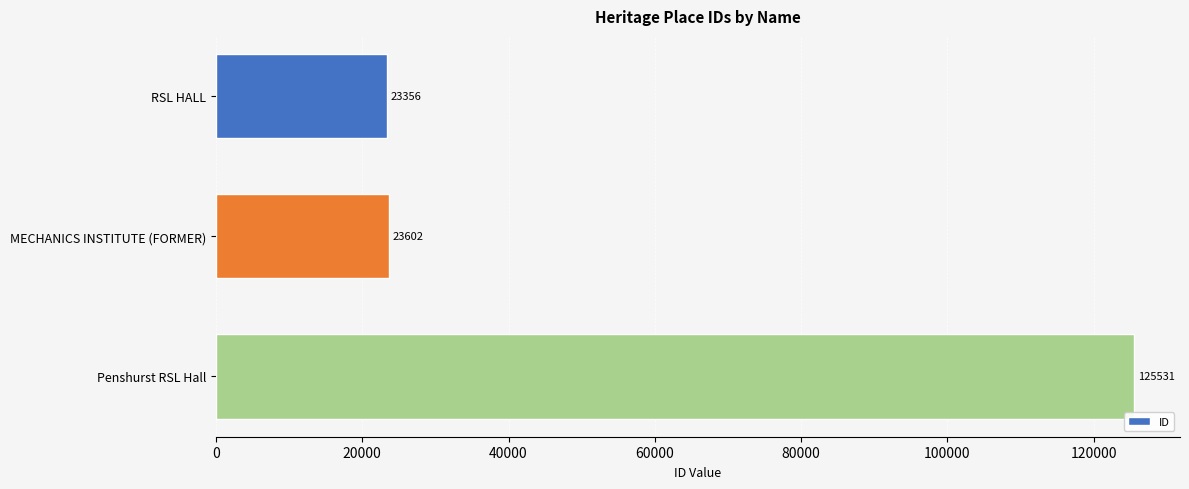

What is the value of the 3rd bar from the top?

125531